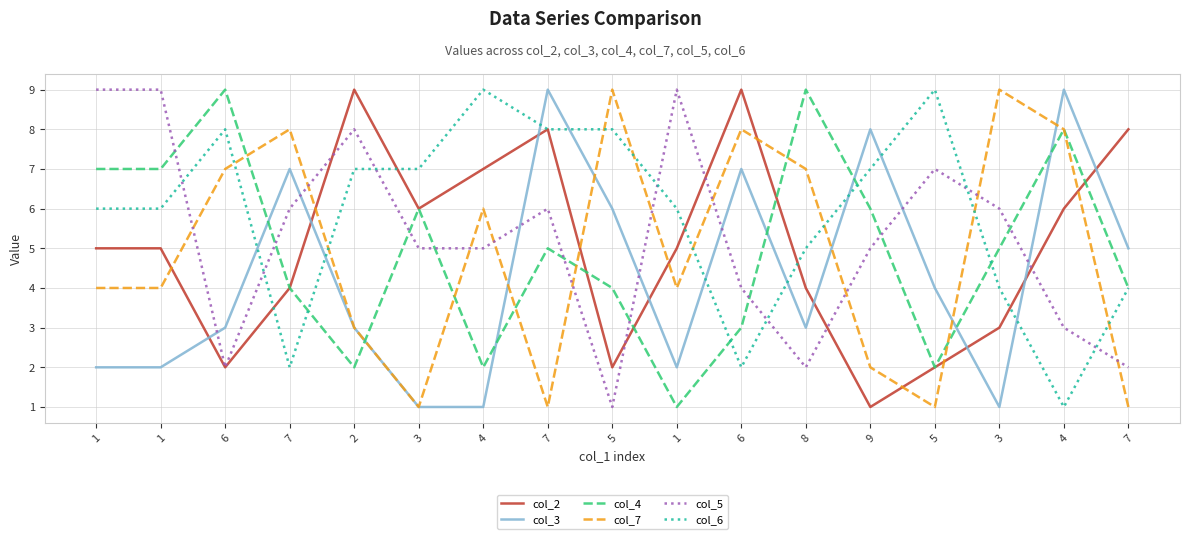

What is the highest value of the col_4 series?

9